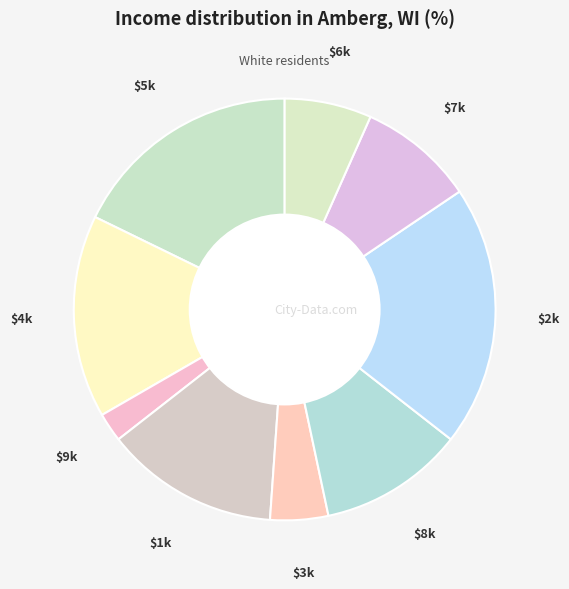

Count the number of slices in the pie.

9